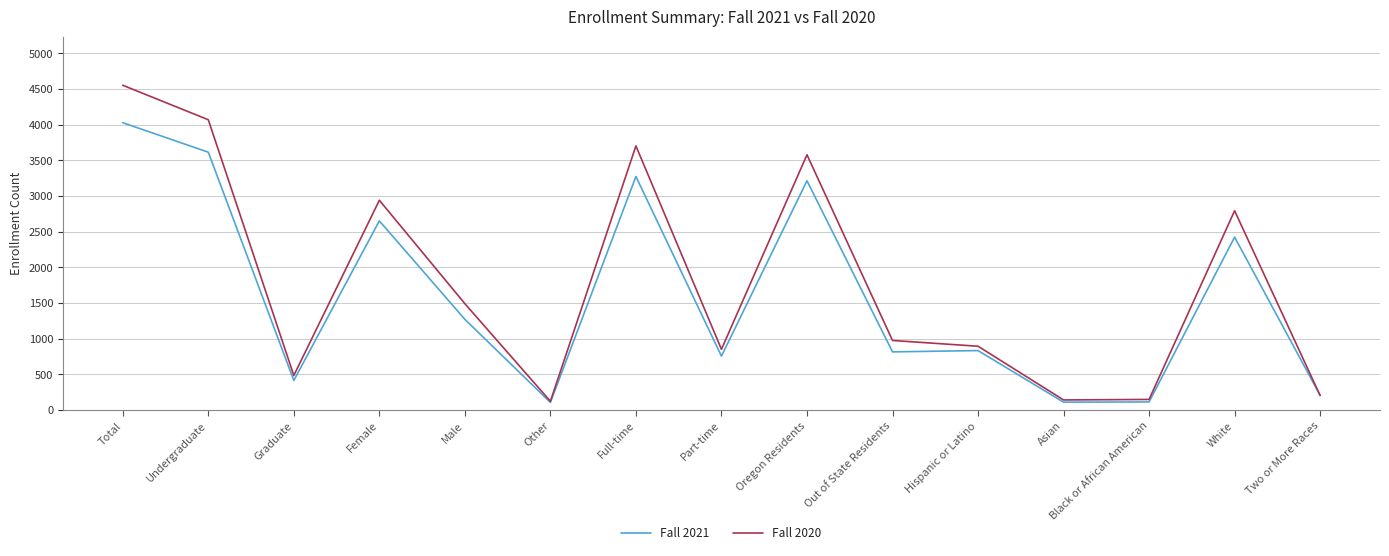

True or false: Fall 2020 has a value of 1161 at Part-time.

False